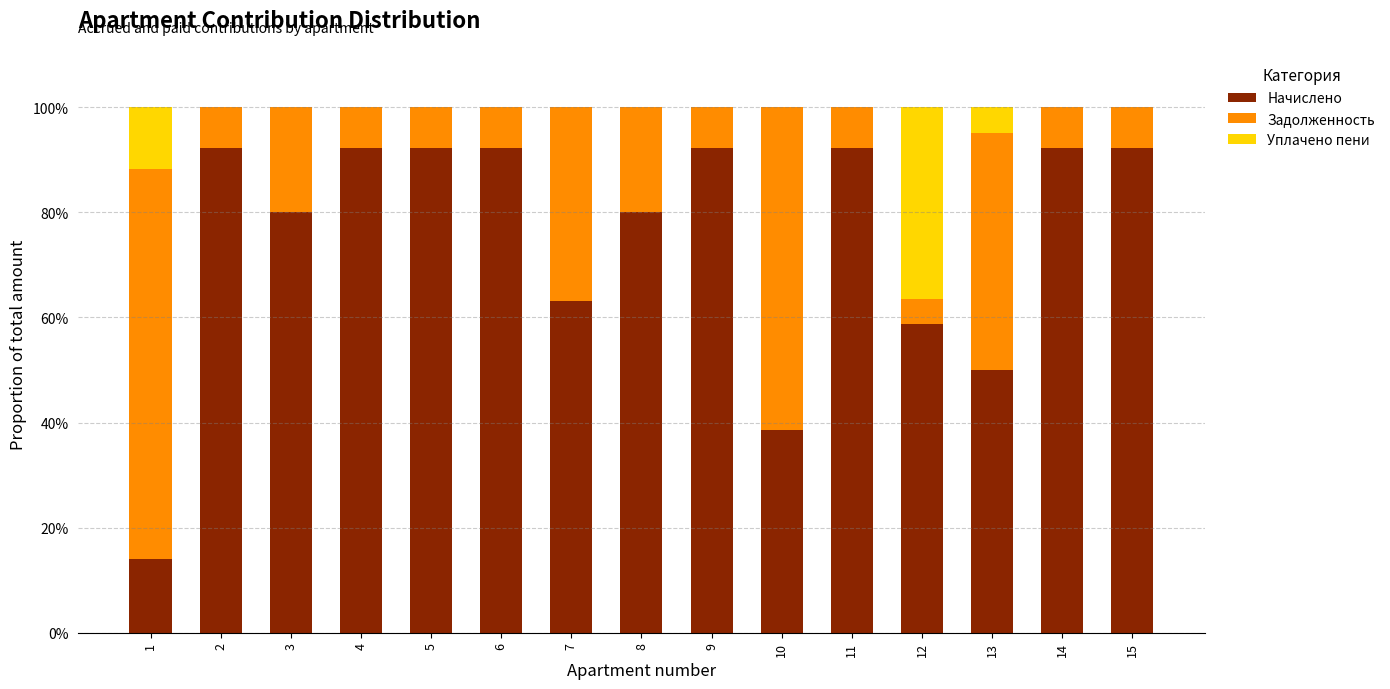

What is the sum of the Начислено values at 10 and 9?

130.9